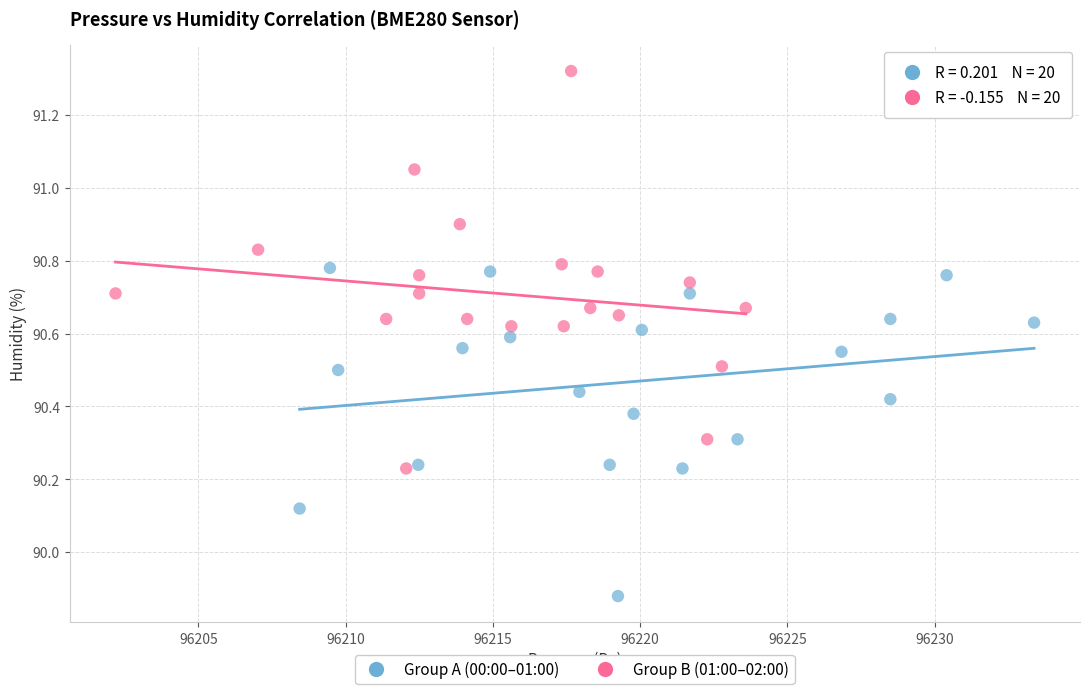

Which series reaches the maximum Y coordinate?

Group B (01:00–02:00)